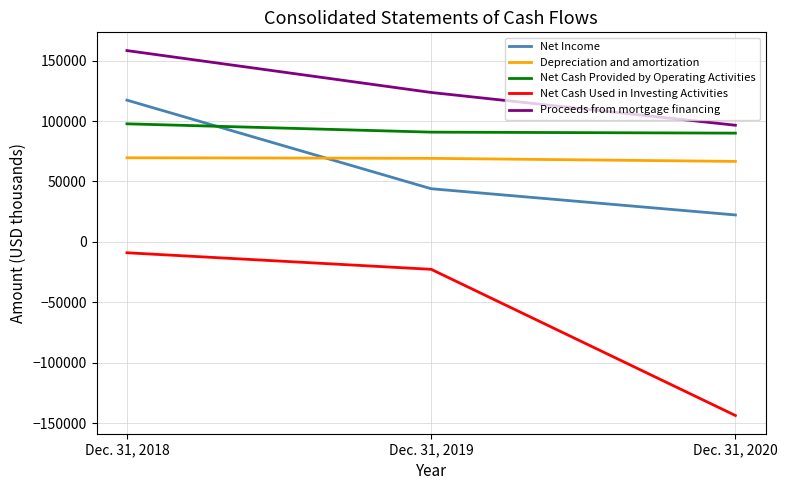

True or false: Proceeds from mortgage financing has a value of 235853 at Dec. 31, 2018.

False